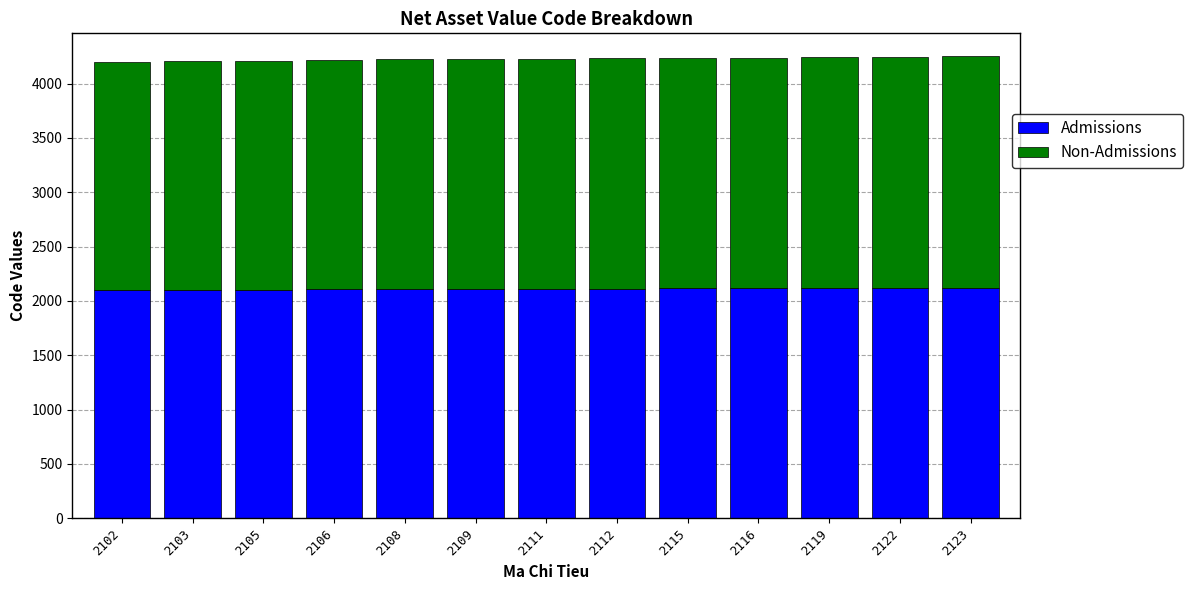

What is the sum of all Admissions values?

27451